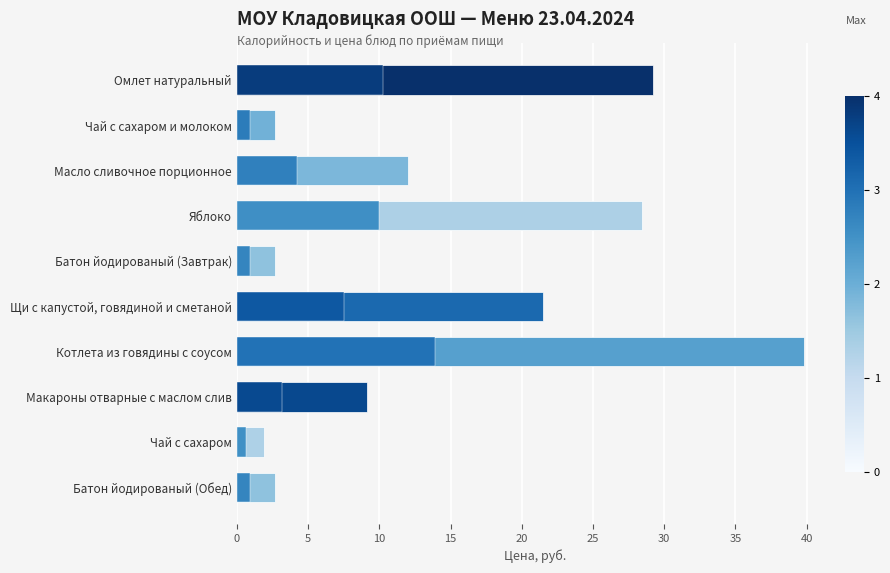

What is the average value?

15.0